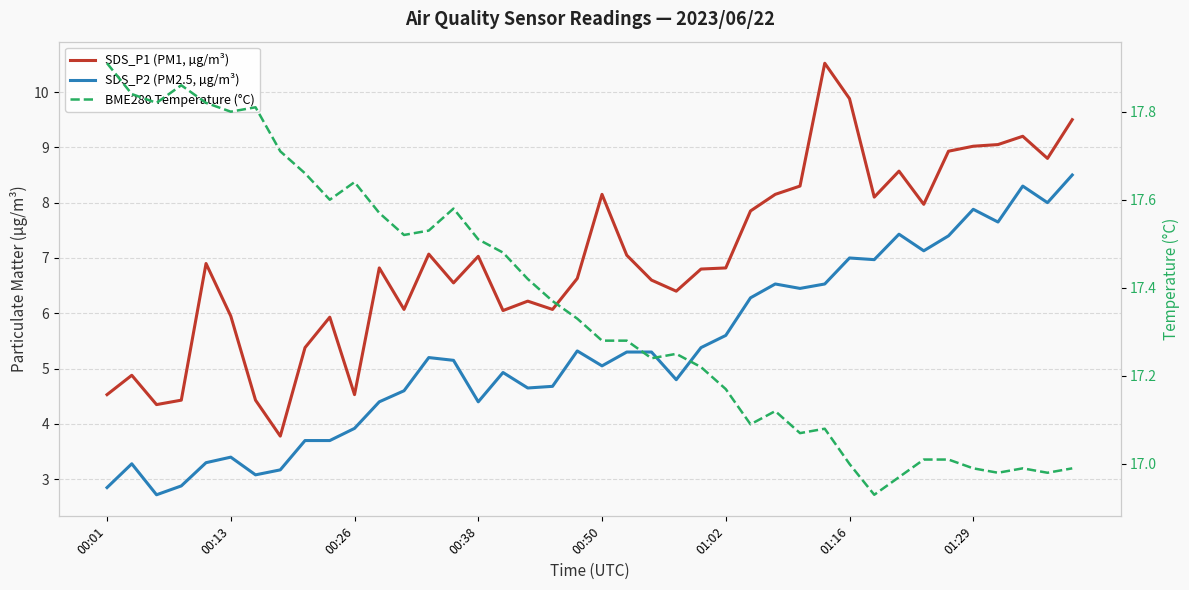

What is the difference between the maximum and minimum values in the SDS_P1 (PM1, µg/m³) series?

6.7